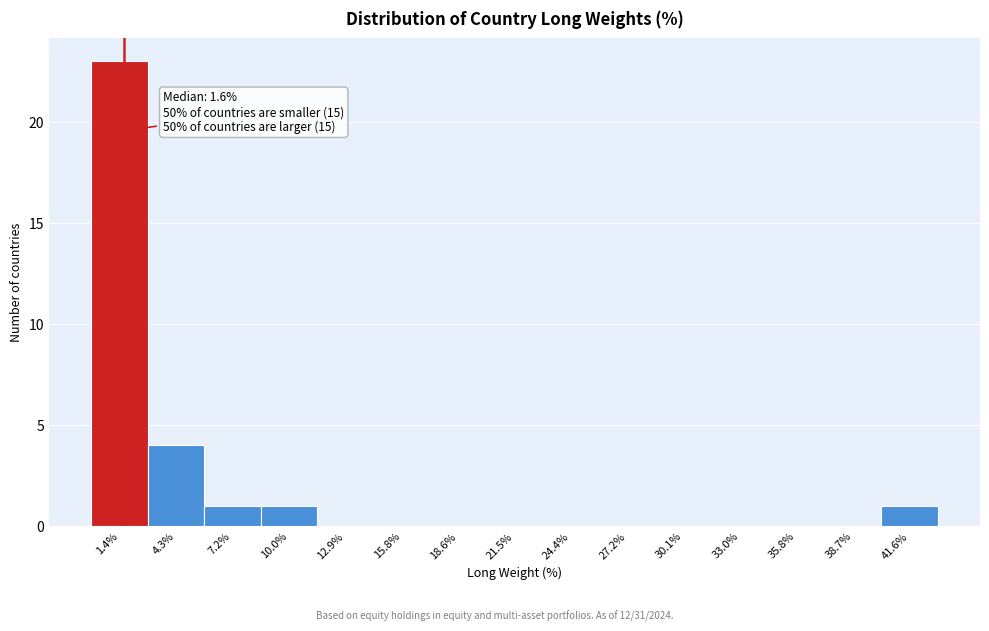

Over which range of the x-axis is the bar tallest?

0.0 to 3.0